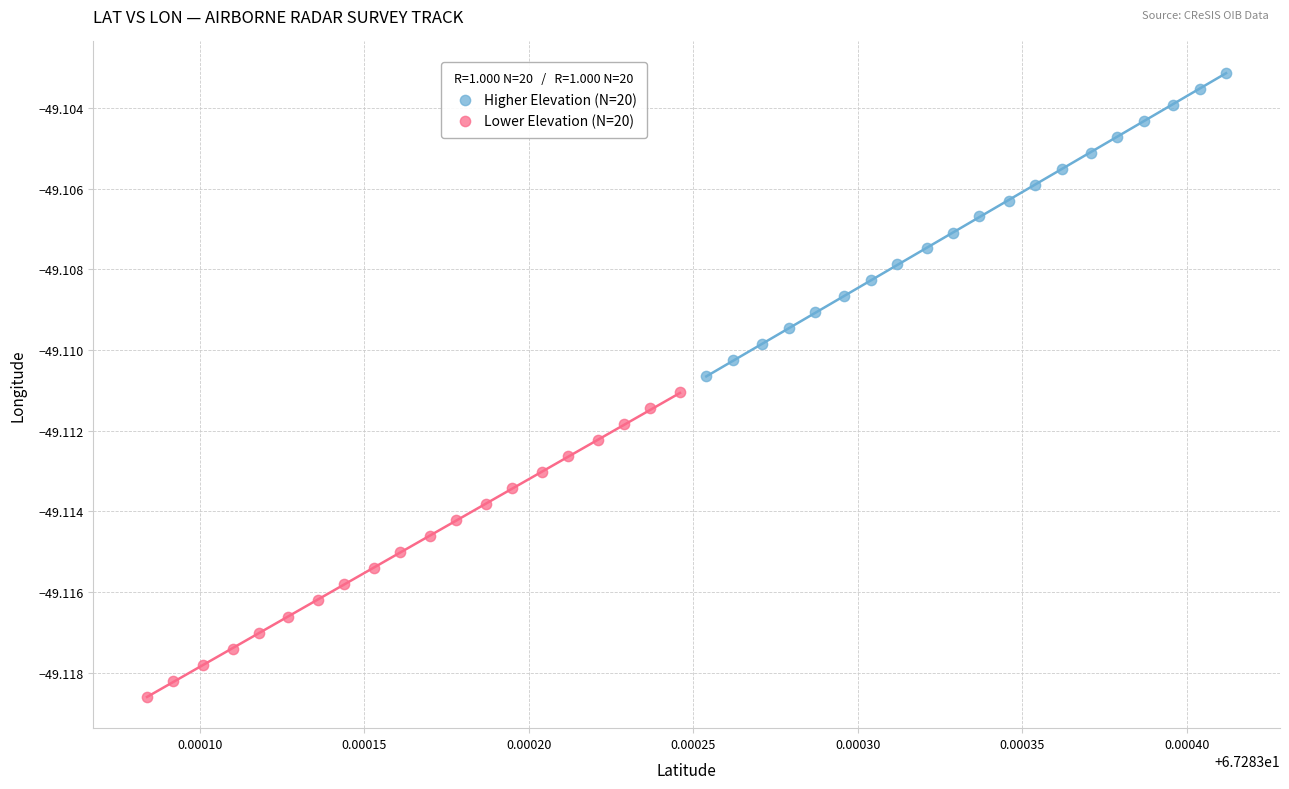

What are all the series names shown in the legend?

Higher Elevation (N=20), Lower Elevation (N=20)